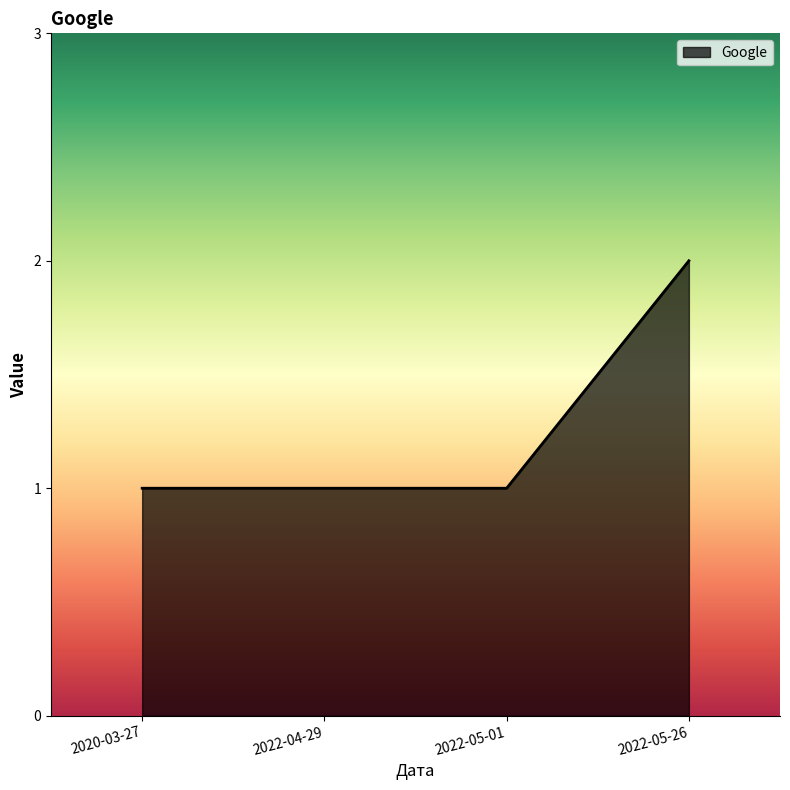

What position from the right is 2022-05-26?

1